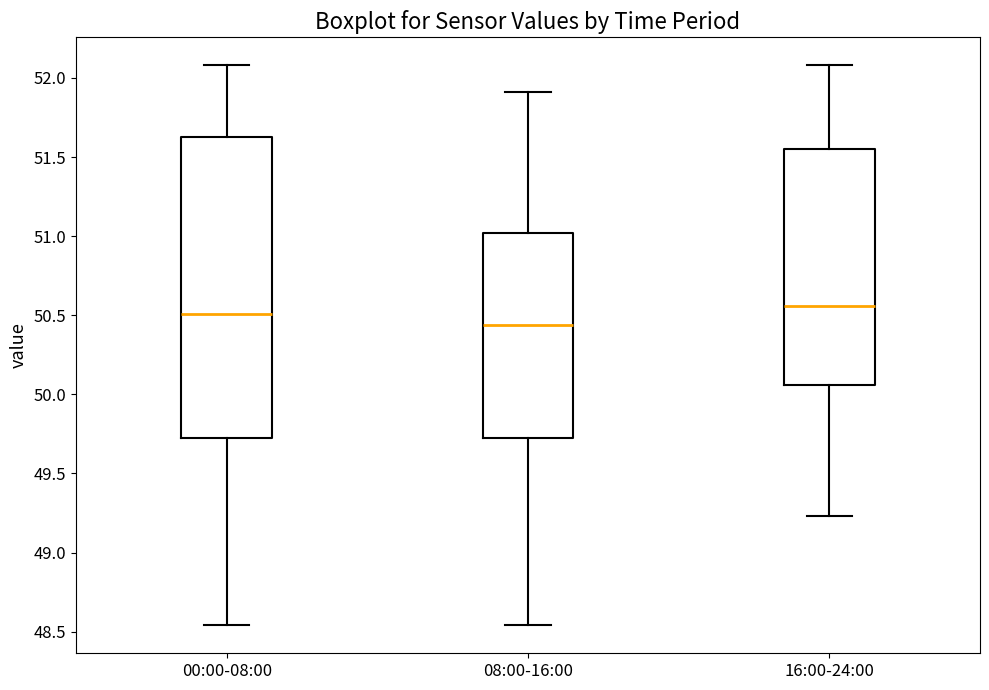

Reading left to right, read every box against the y-axis: the position of its median line, the range the box covers, and the ends of its whiskers. The values are not printed on the chart, so give them approximately, as read against the axis.

00:00-08:00: median 50.50, box 49.75 to 51.65, whiskers 48.55 to 52.10
08:00-16:00: median 50.45, box 49.75 to 51.00, whiskers 48.55 to 51.90
16:00-24:00: median 50.55, box 50.05 to 51.55, whiskers 49.25 to 52.10